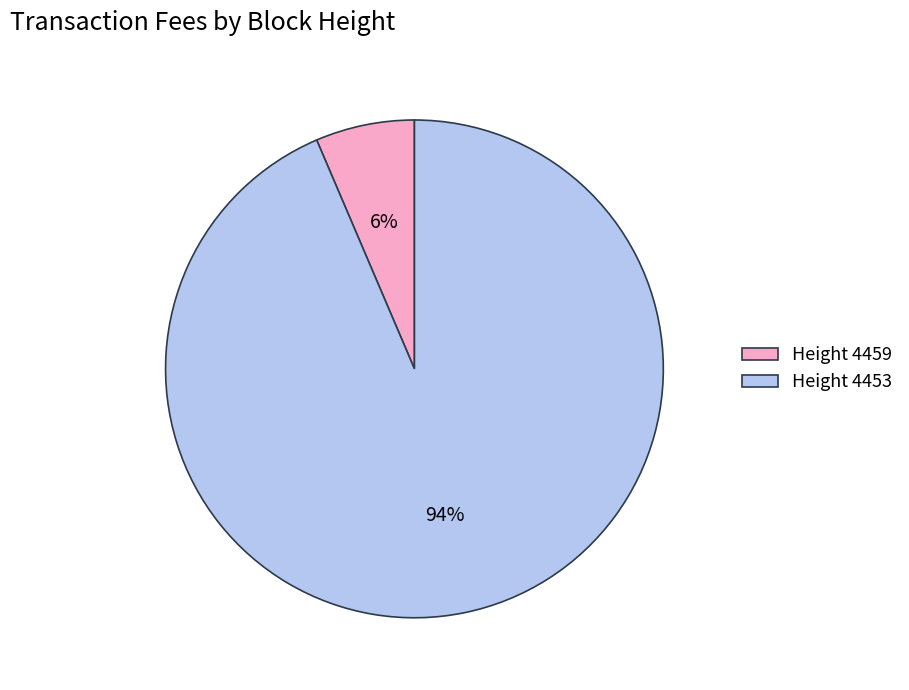

To the nearest percent, what percentage of the pie is Height 4453?

94%